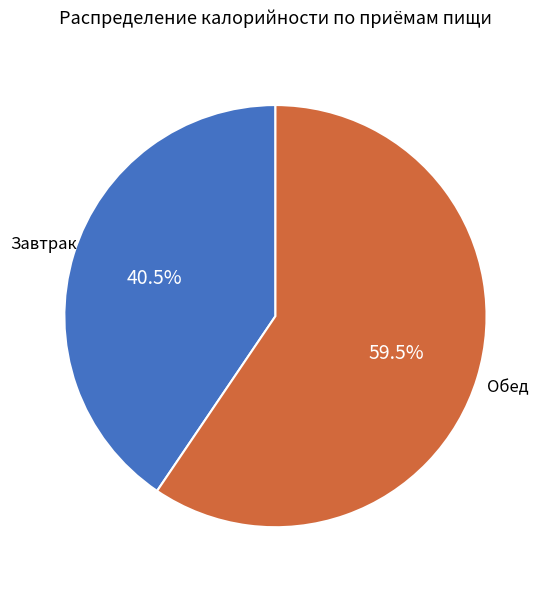

Is there any slice that represents more than half of the pie?

Yes